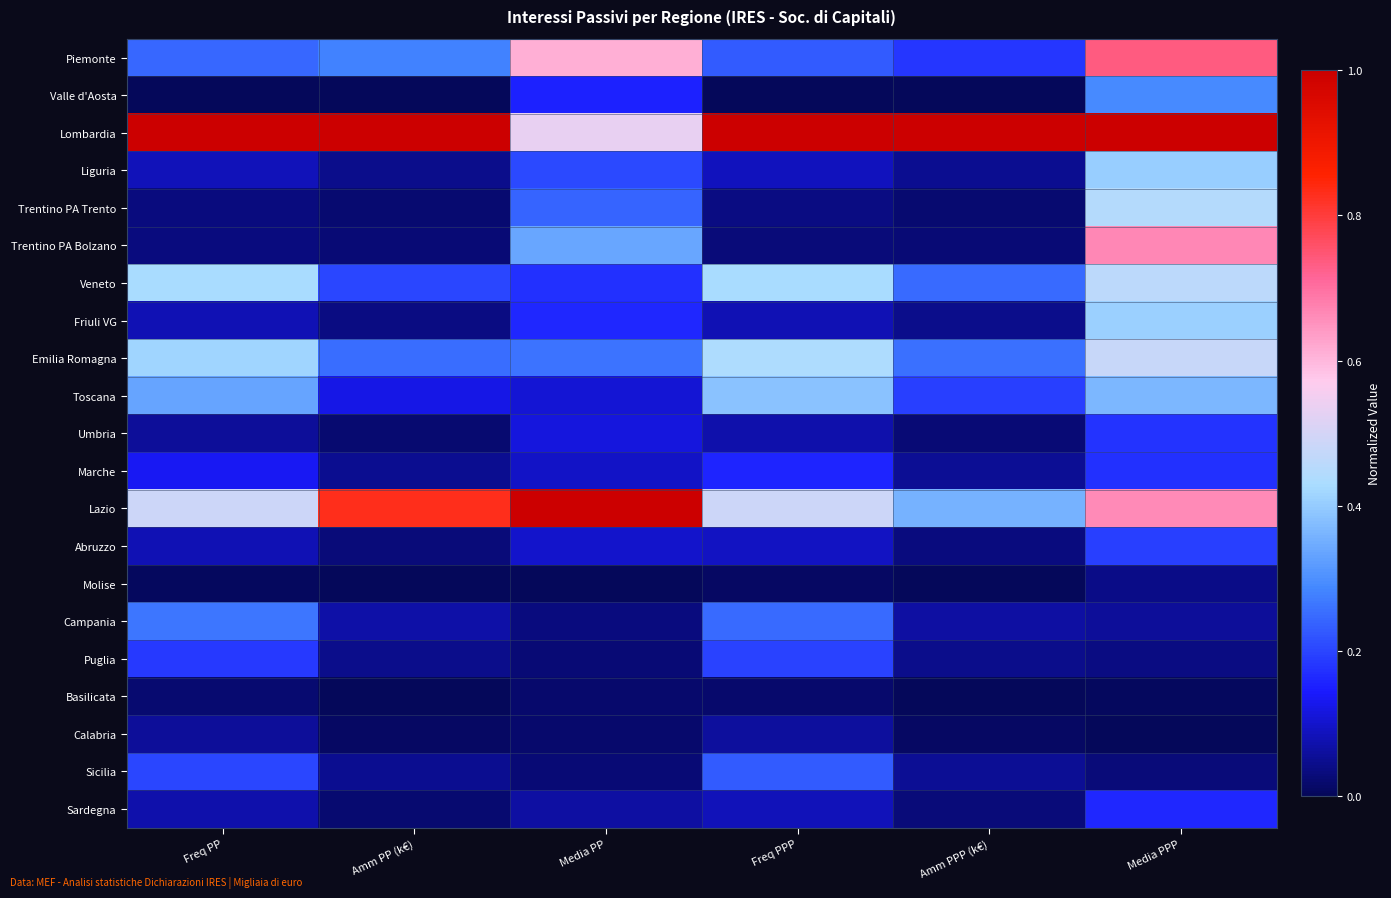

At which category does the chart reach its peak across all series?

Amm PP (k€)